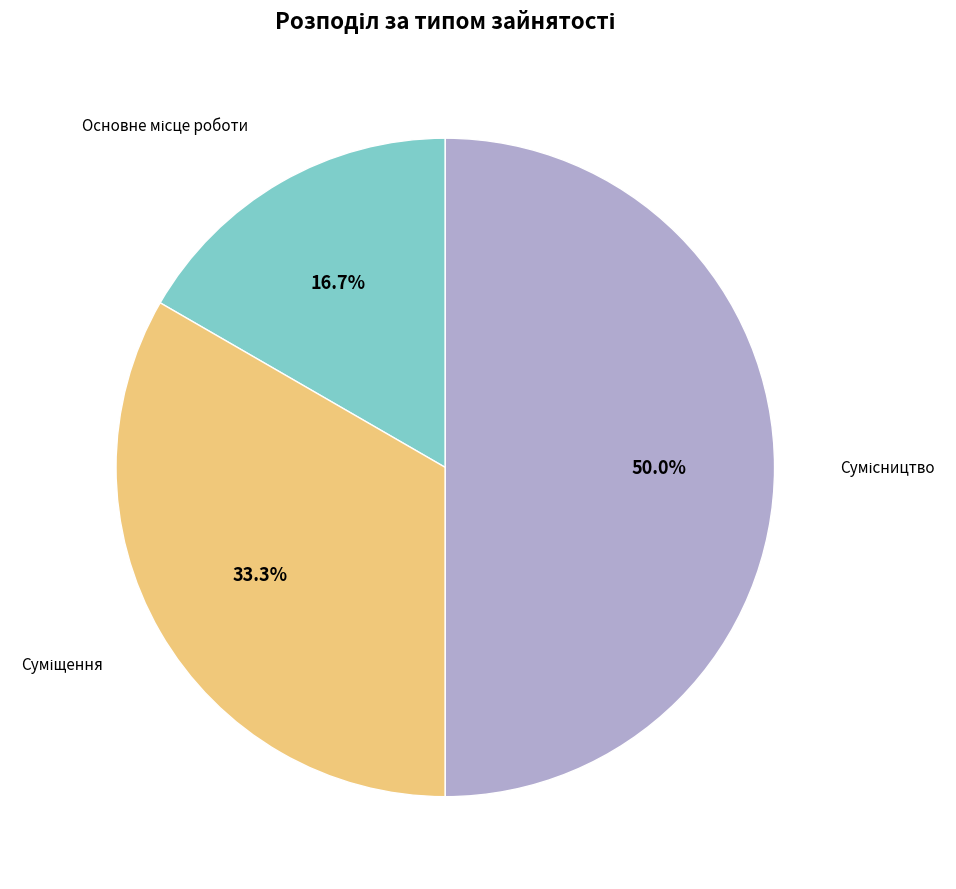

Rank the categories by value from highest to lowest.

Сумісництво, Суміщення, Основне місце роботи